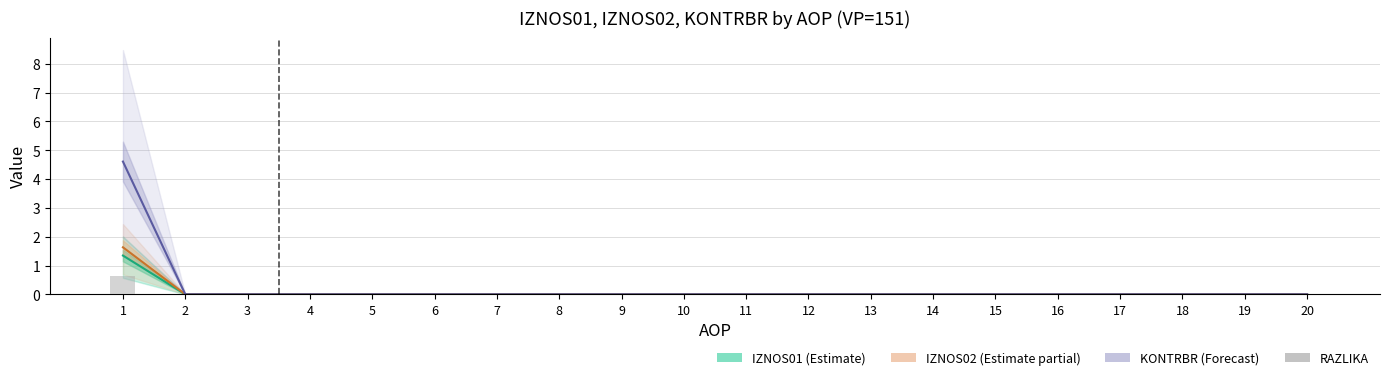

How many values in IZNOS02 (Estimate partial) are above zero?

1